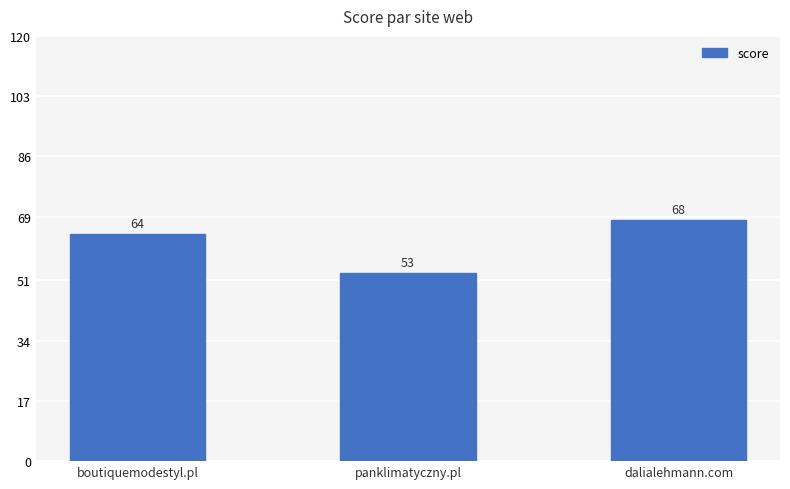

What is the approximate value at boutiquemodestyl.pl?

64